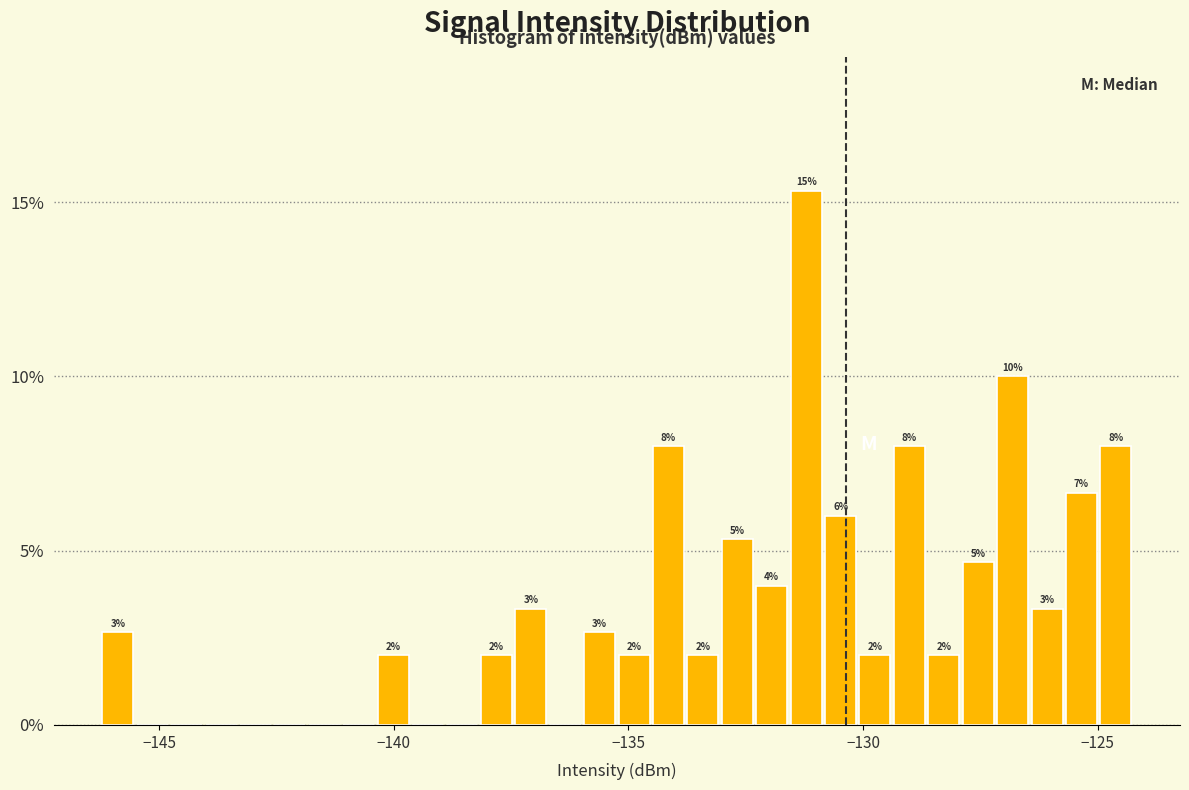

Read against the x-axis, roughly where is the centre of the tallest bar?

-131.0